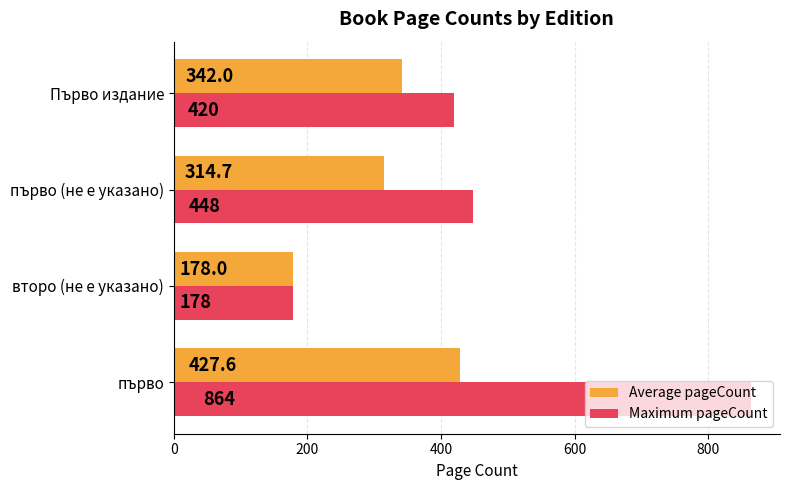

Between второ (не е указано) and Първо издание, which series saw the biggest shift?

Maximum pageCount